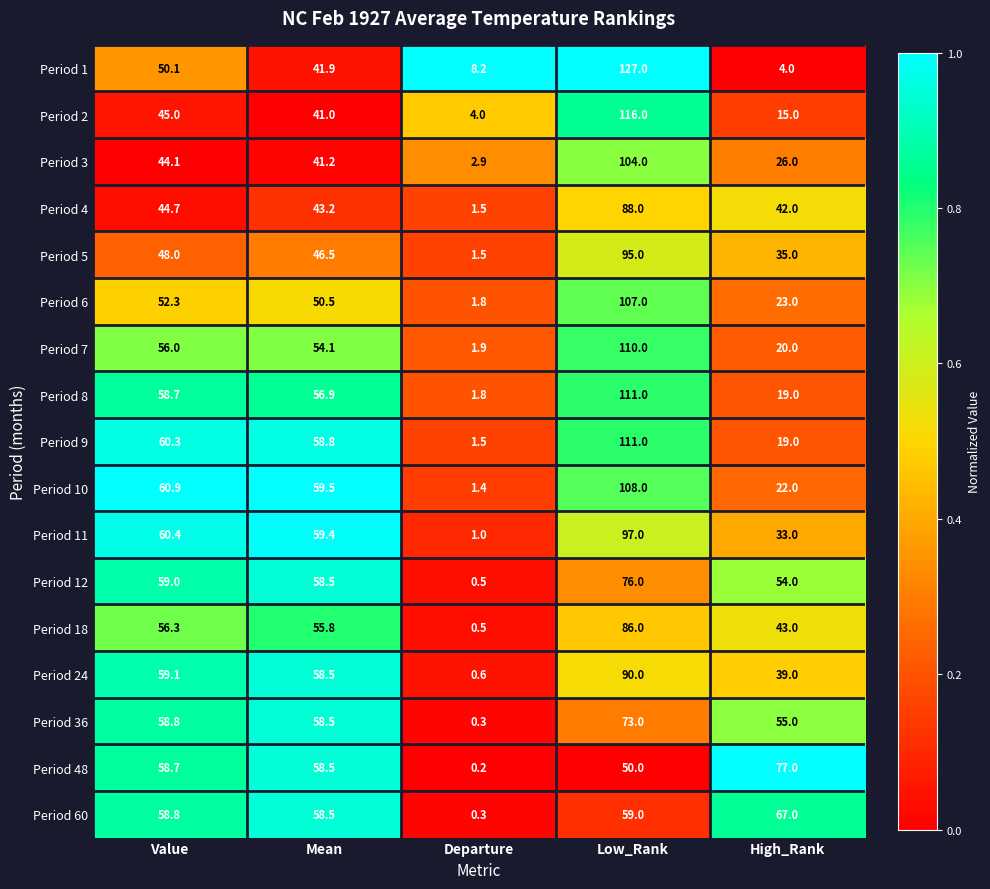

Is it true that Period 60 equals 96.8 at High_Rank?

False